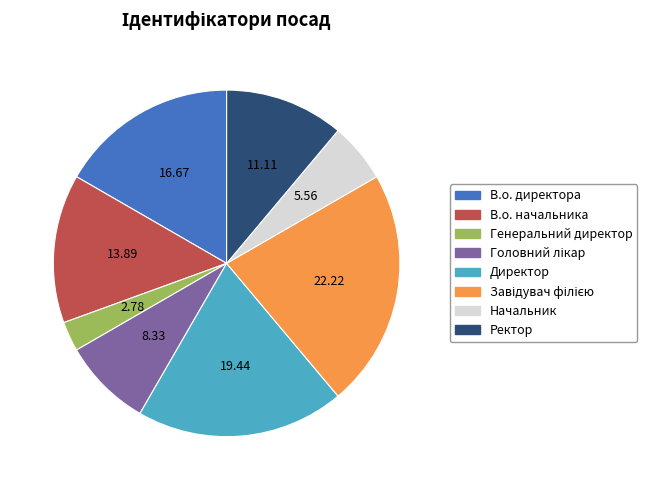

What is the ratio of the value at Начальник to the value at В.о. начальника?

0.4